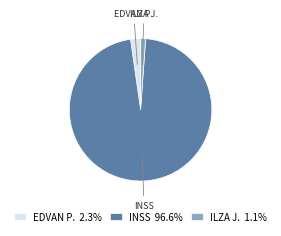

Approximately how many times larger is the value at INSS compared to ILZA J.?

85.3